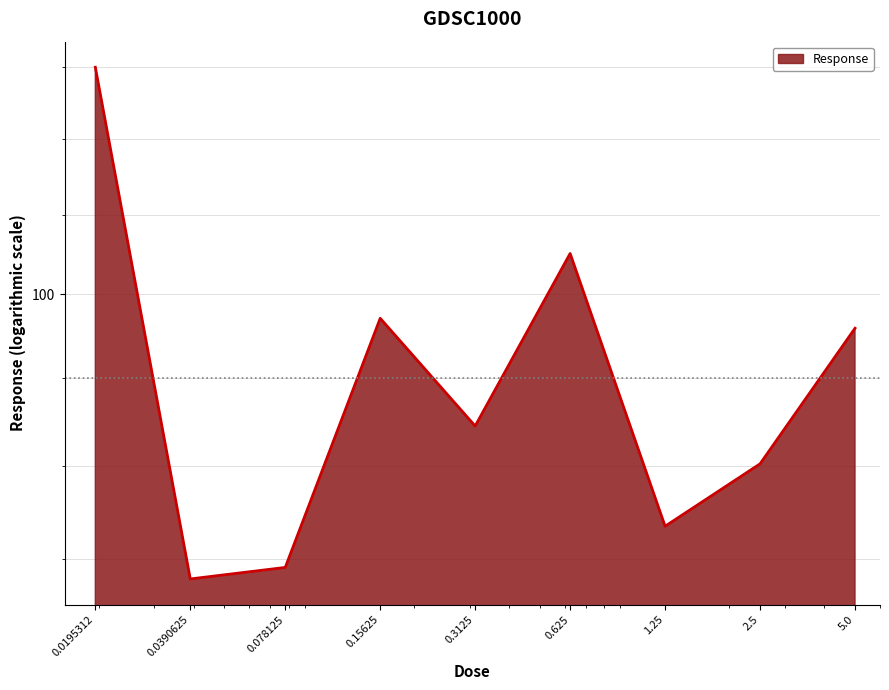

What is the value of the 4th point from the left?

98.5